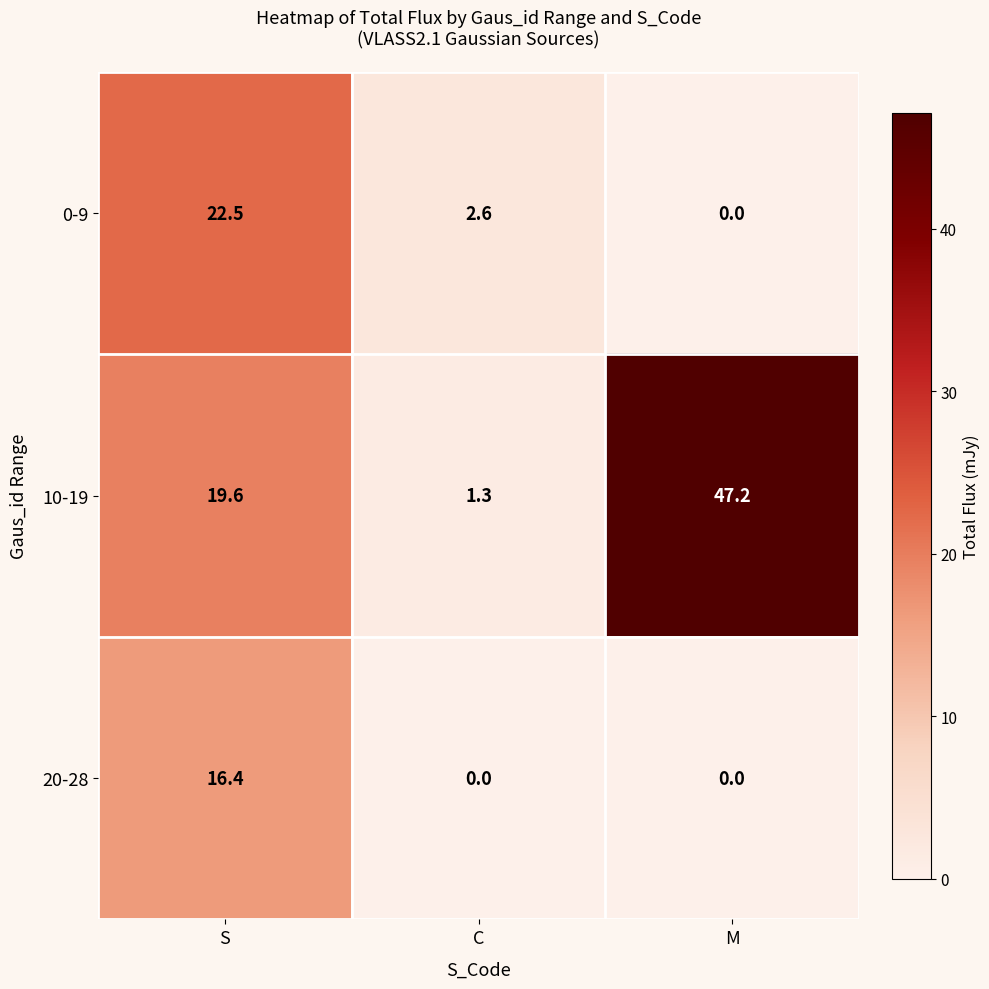

Reading right to left, what are all the values shown in this chart?

0-9: M=0.0	C=2.6	S=22.5
10-19: M=47.2	C=1.3	S=19.6
20-28: M=0.0	C=0.0	S=16.4